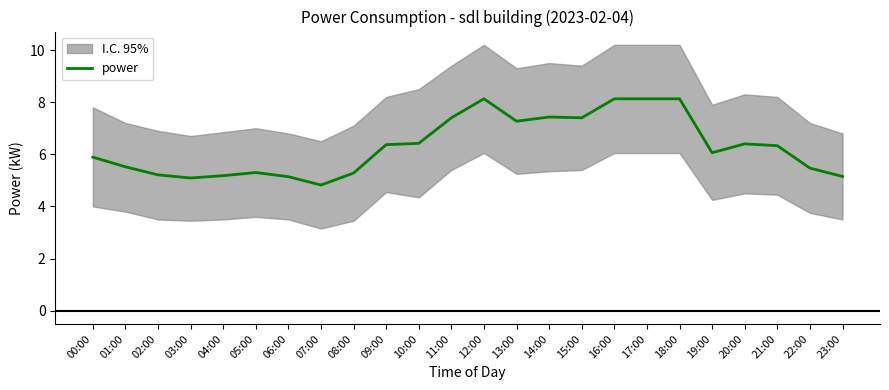

Does the chart display data point markers on the line(s)?

No